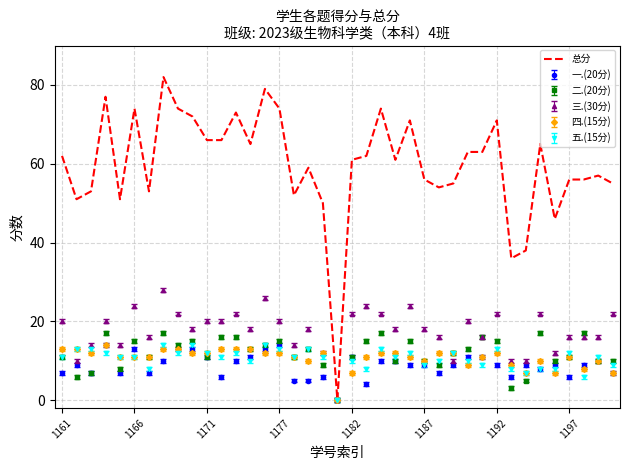

Which series has the widest spread of values?

总分